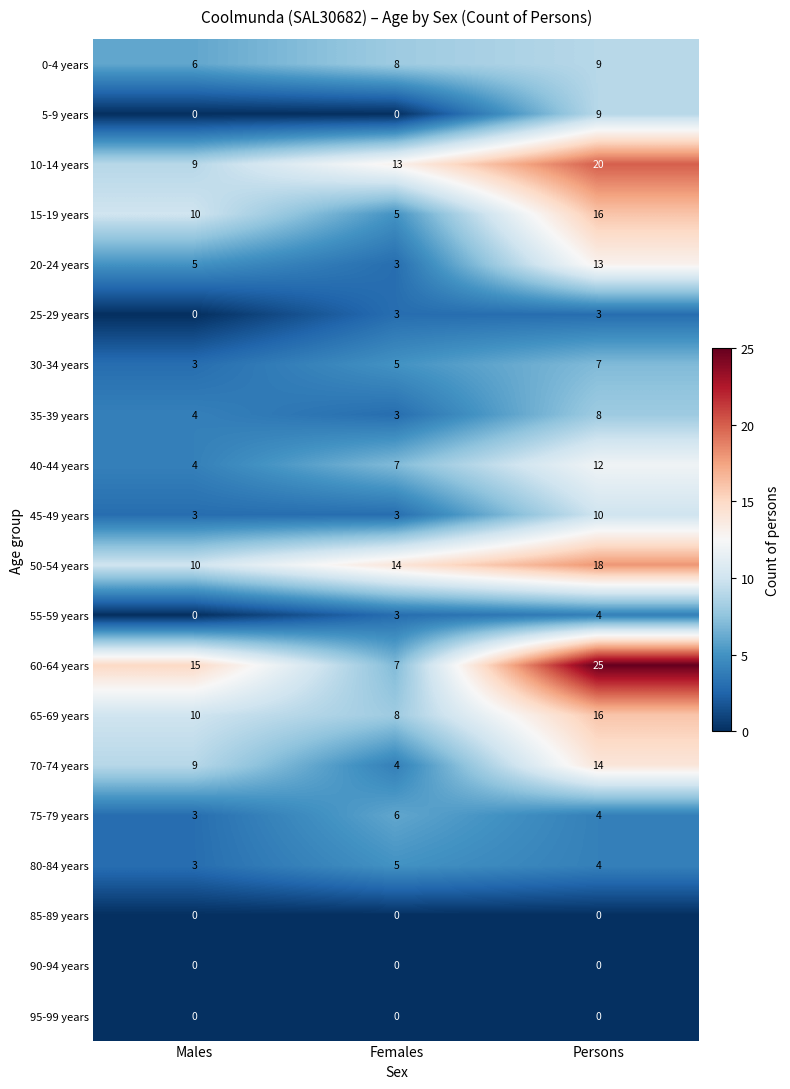

What is the maximum value shown in the chart?

25